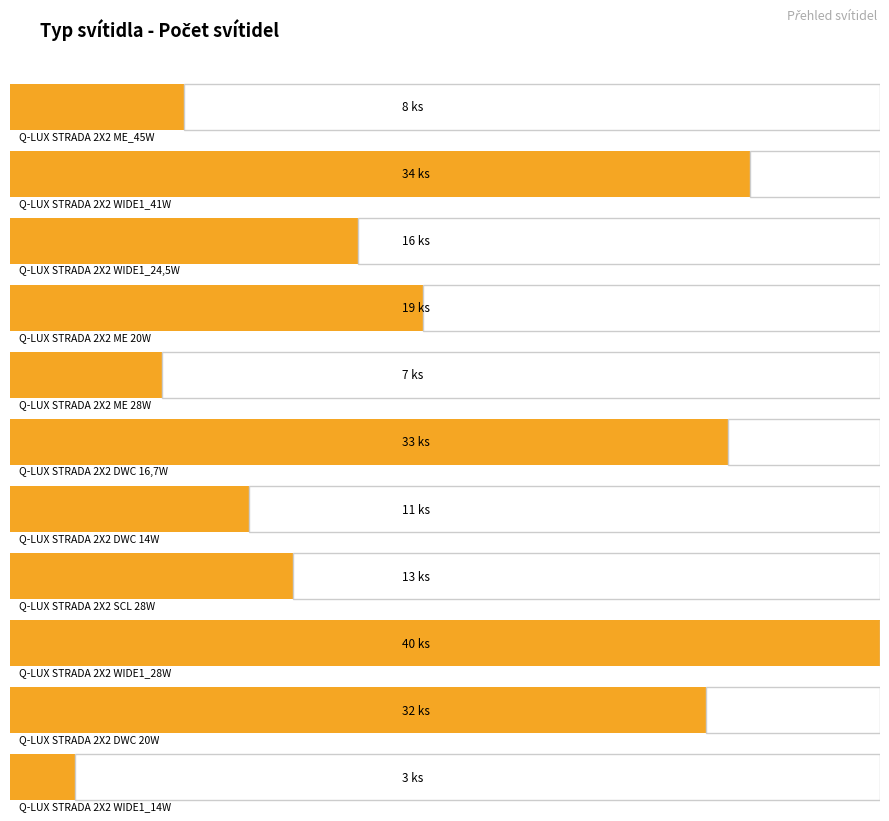

What is the label of the 11th bar from the left?

Q-LUX STRADA 2X2 WIDE1_14W